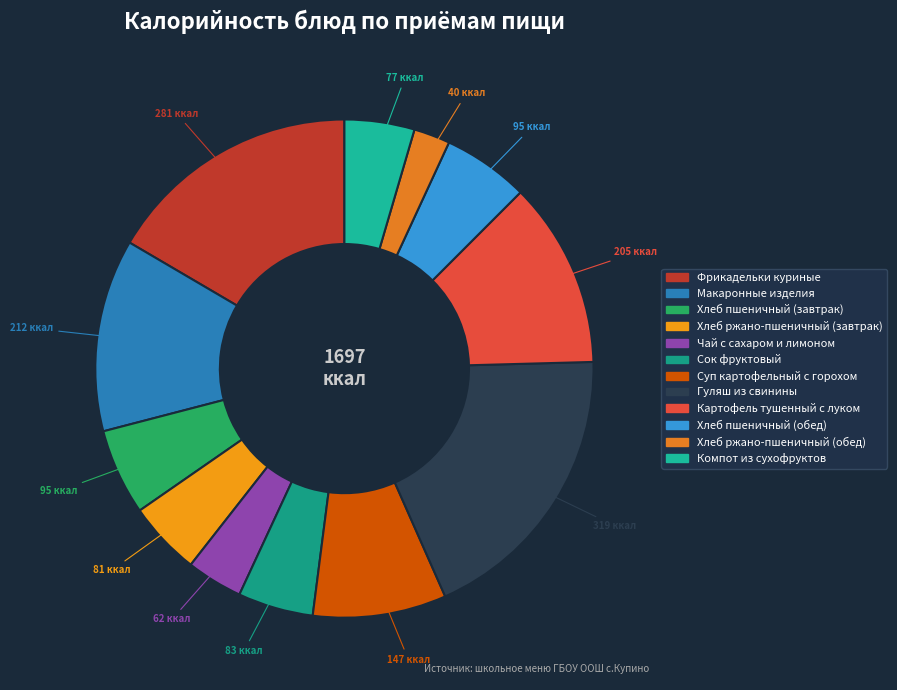

Count the number of slices in the pie.

12